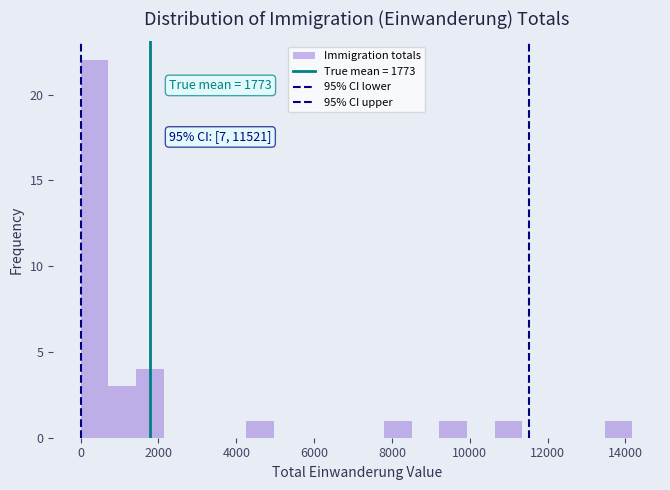

Around what value on the x-axis is the tallest bar? Give the approximate position of its centre, as read against the axis.

400